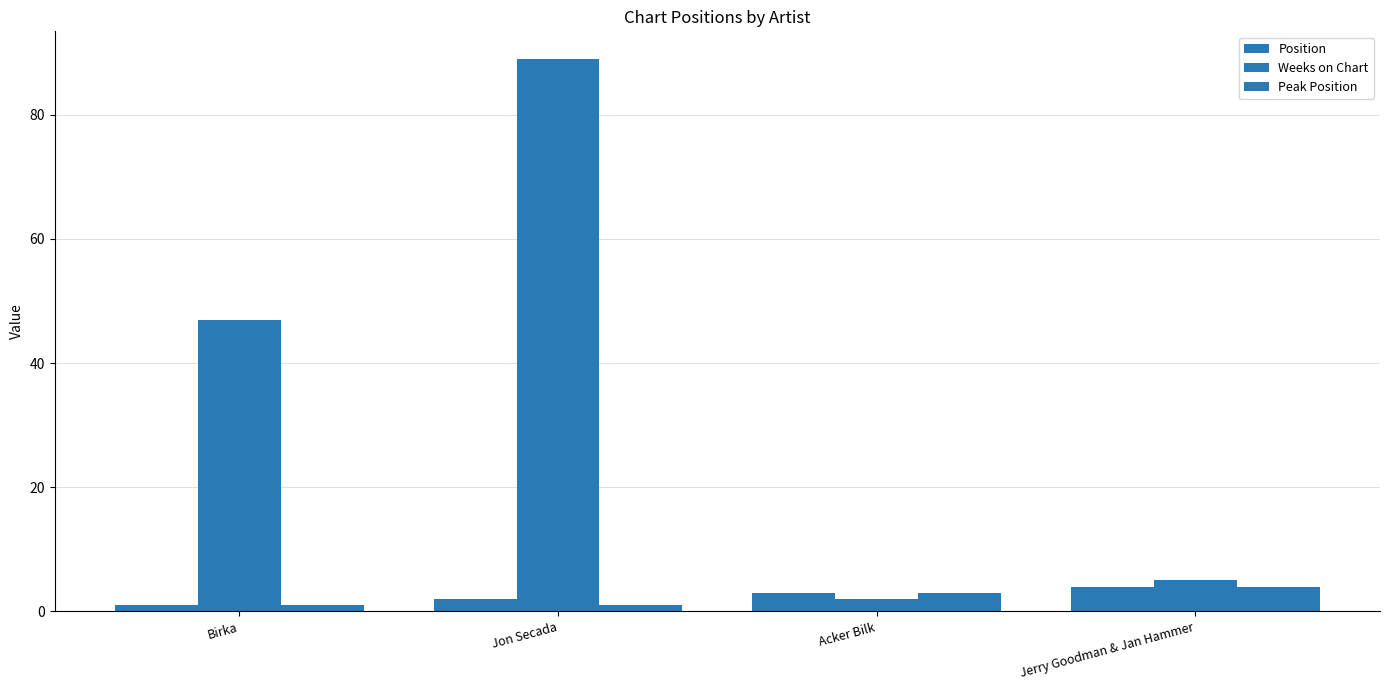

How many data points does each series have?

4